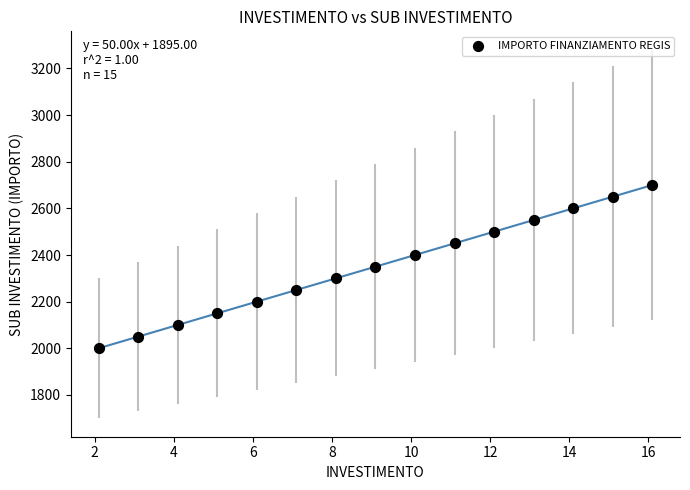

What is the range of Y values (max minus min)?

700